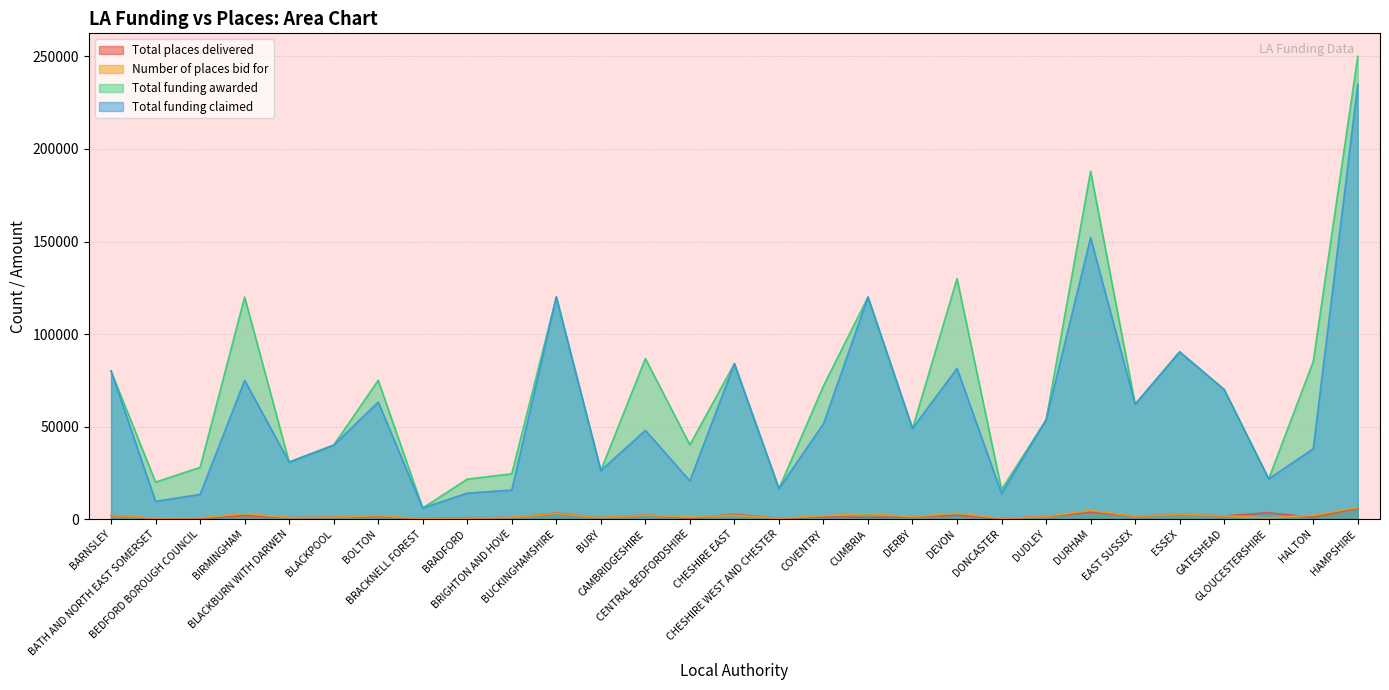

At which category is the sum across all series the highest?

HAMPSHIRE